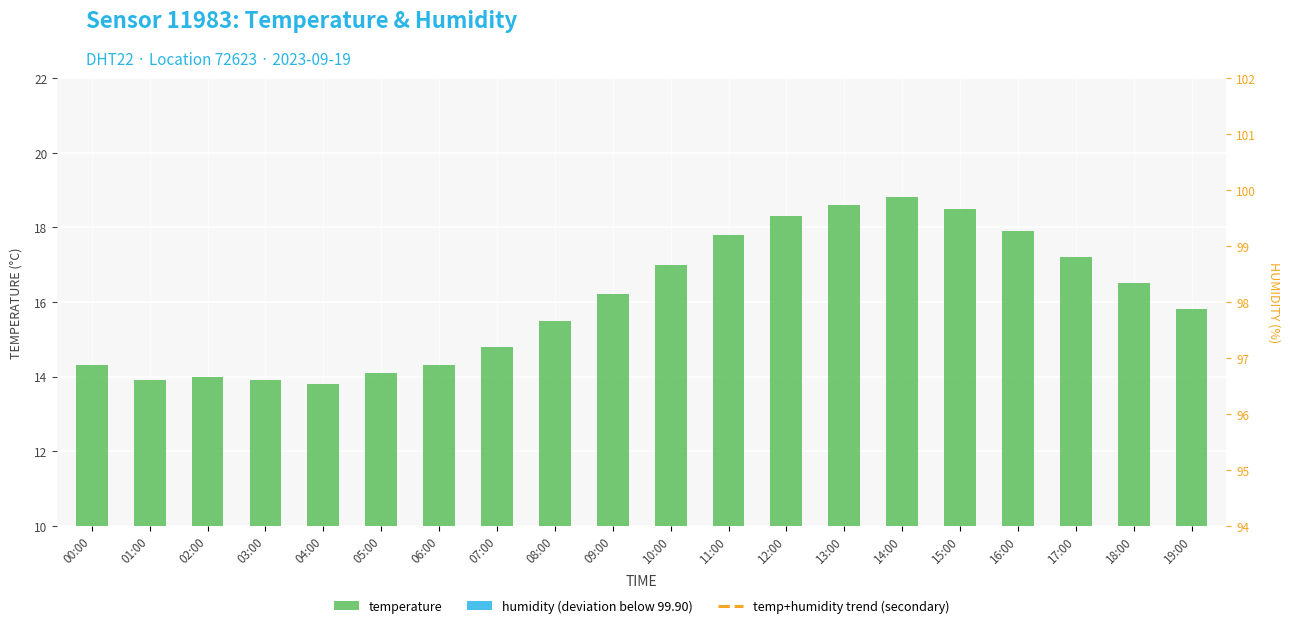

The value of humidity (deviation below 99.90) at 06:00 is -1.1. True or false?

False